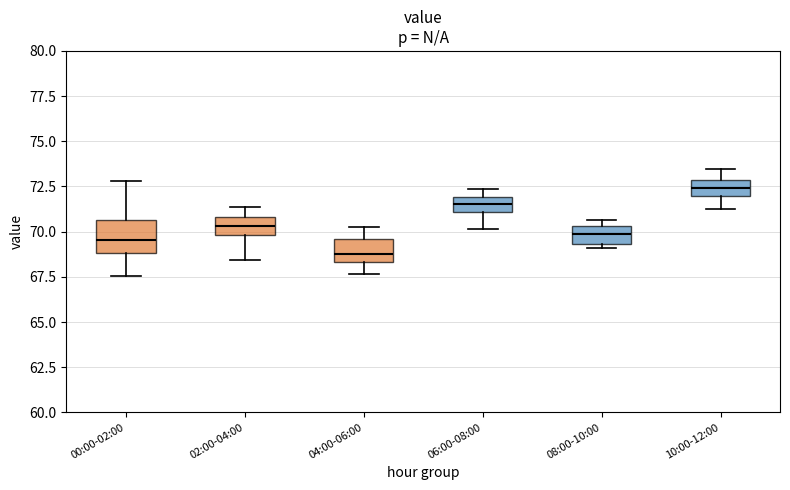

Which box has the highest median line?

10:00-12:00